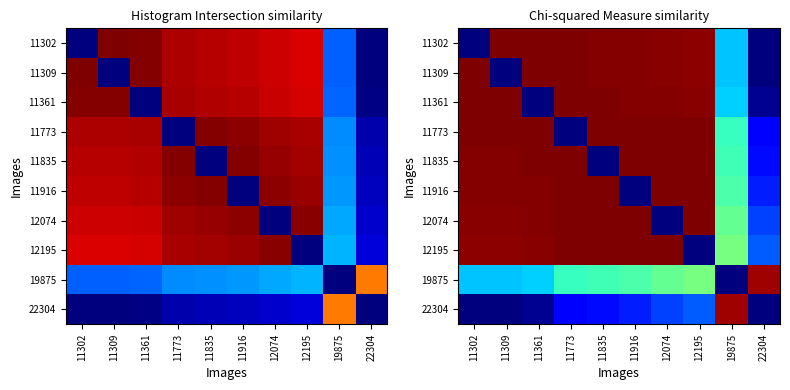

What is the difference between the second highest and minimum values in the 11835 series?

1.0